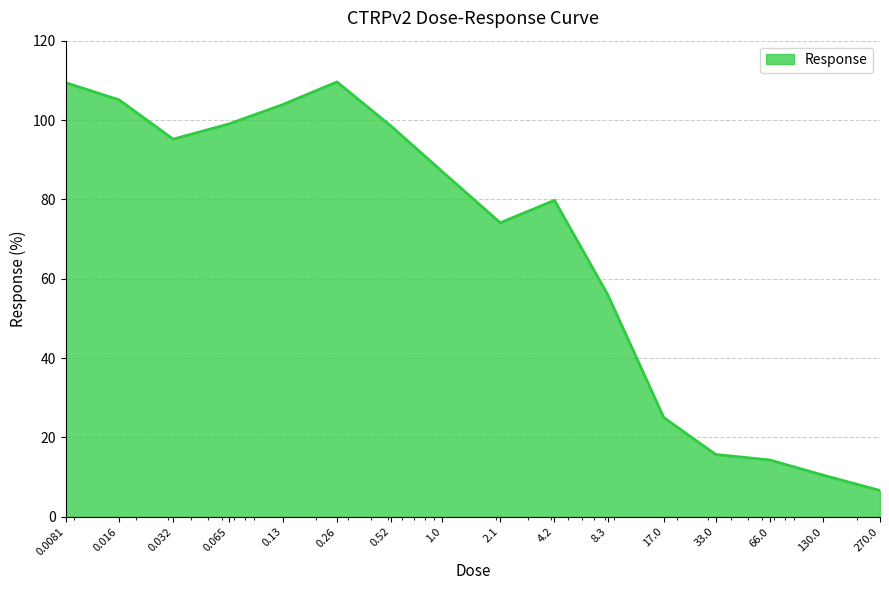

What is the minimum value shown in the chart?

6.6